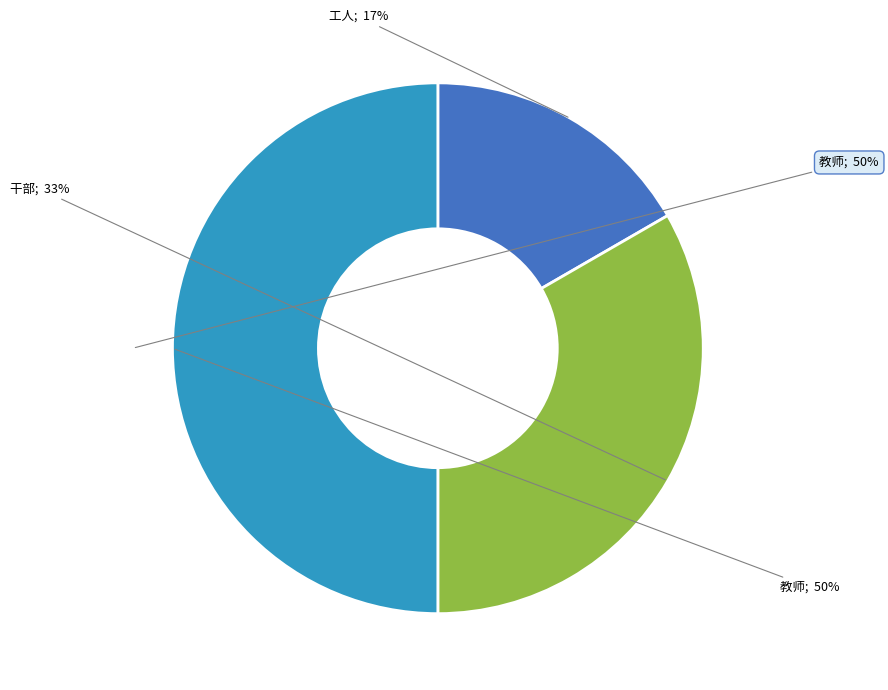

True or false: 干部 accounts for 25% of the total.

False